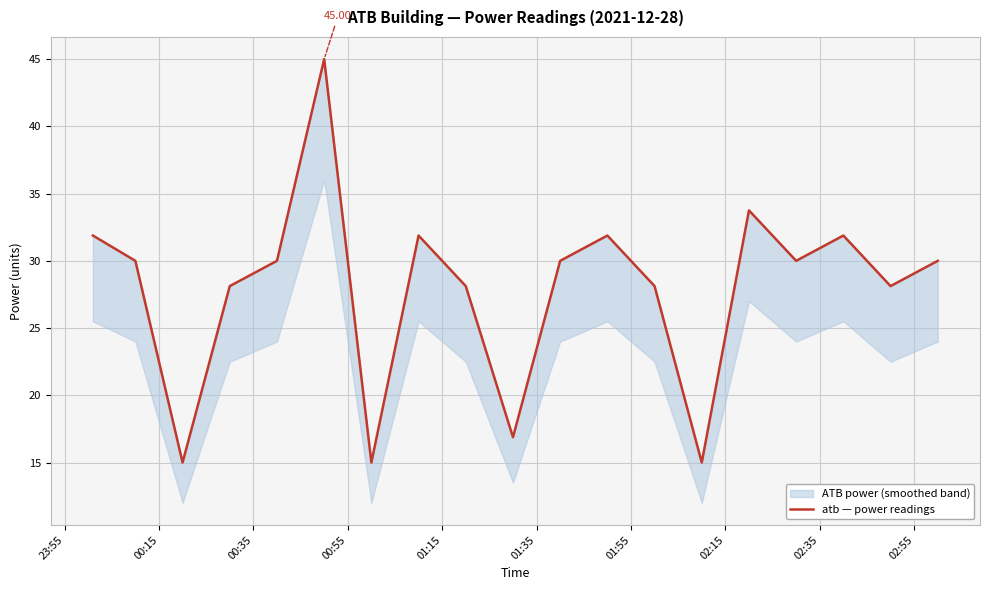

At which label is the value closest to 30?

00:15